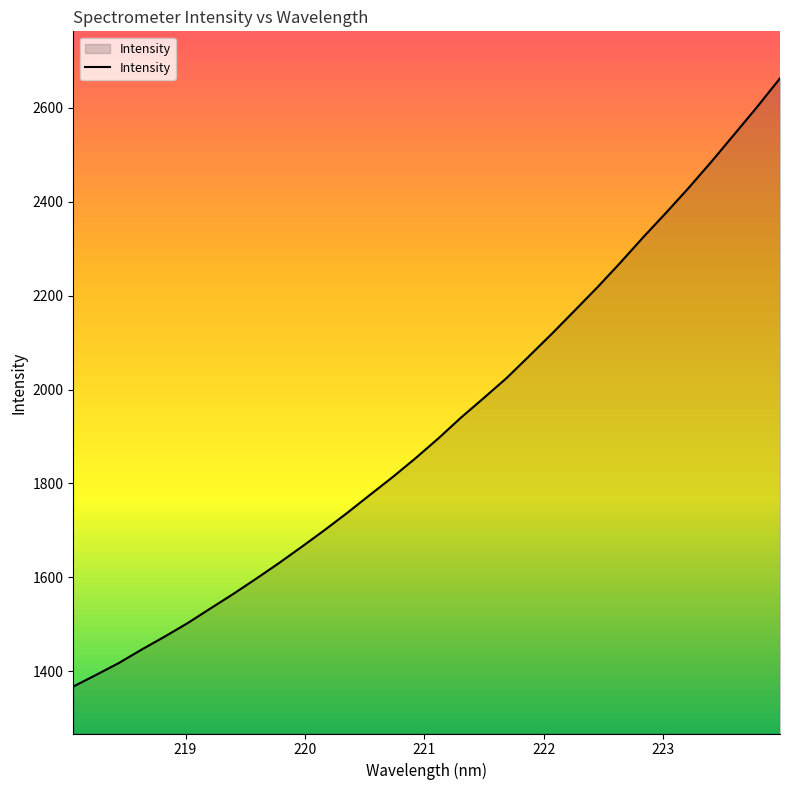

What is the difference between the maximum and minimum values?

1295.5